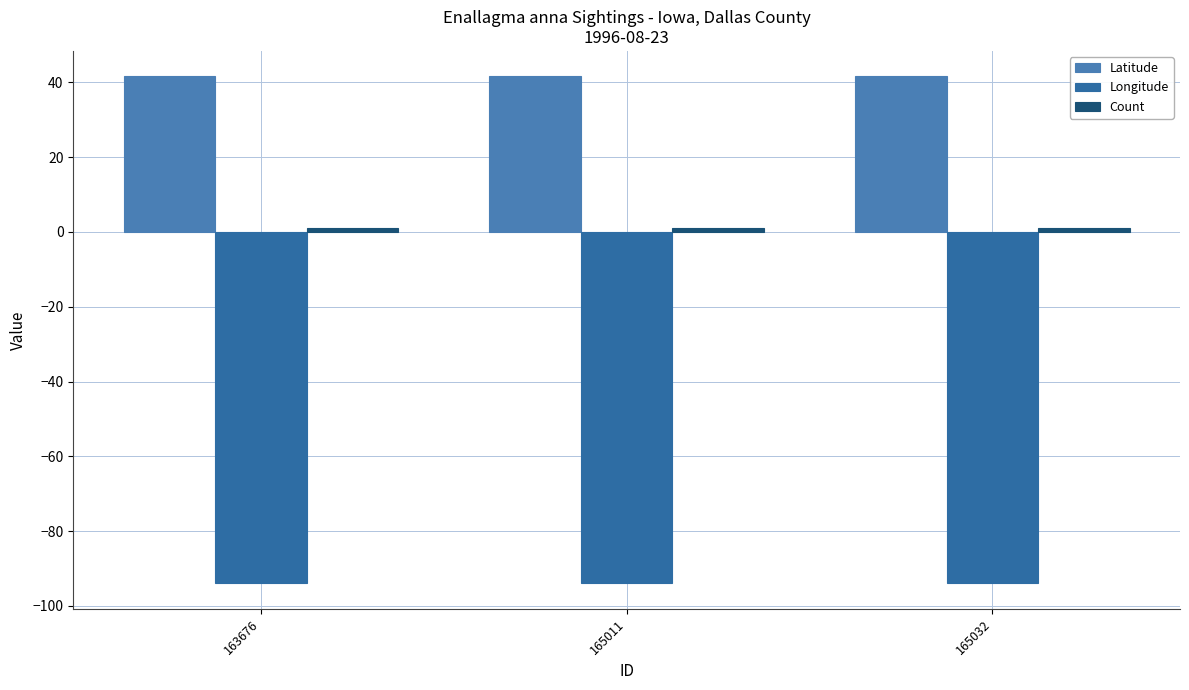

Between 165011 and 165032, which series saw the biggest shift?

Latitude